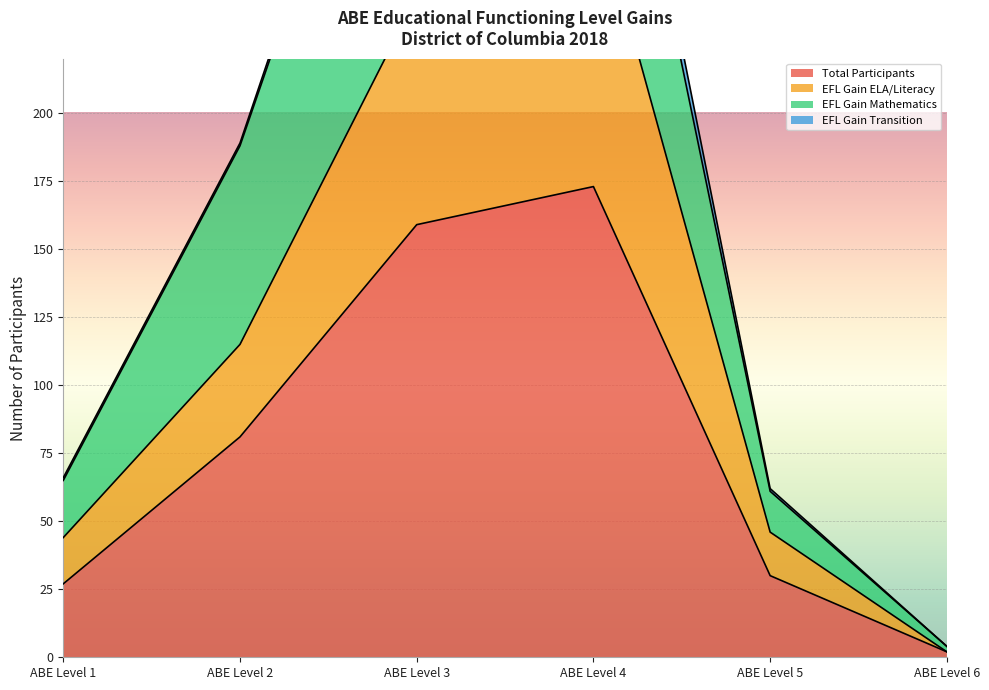

The value of Total Participants at ABE Level 2 is 19. True or false?

False